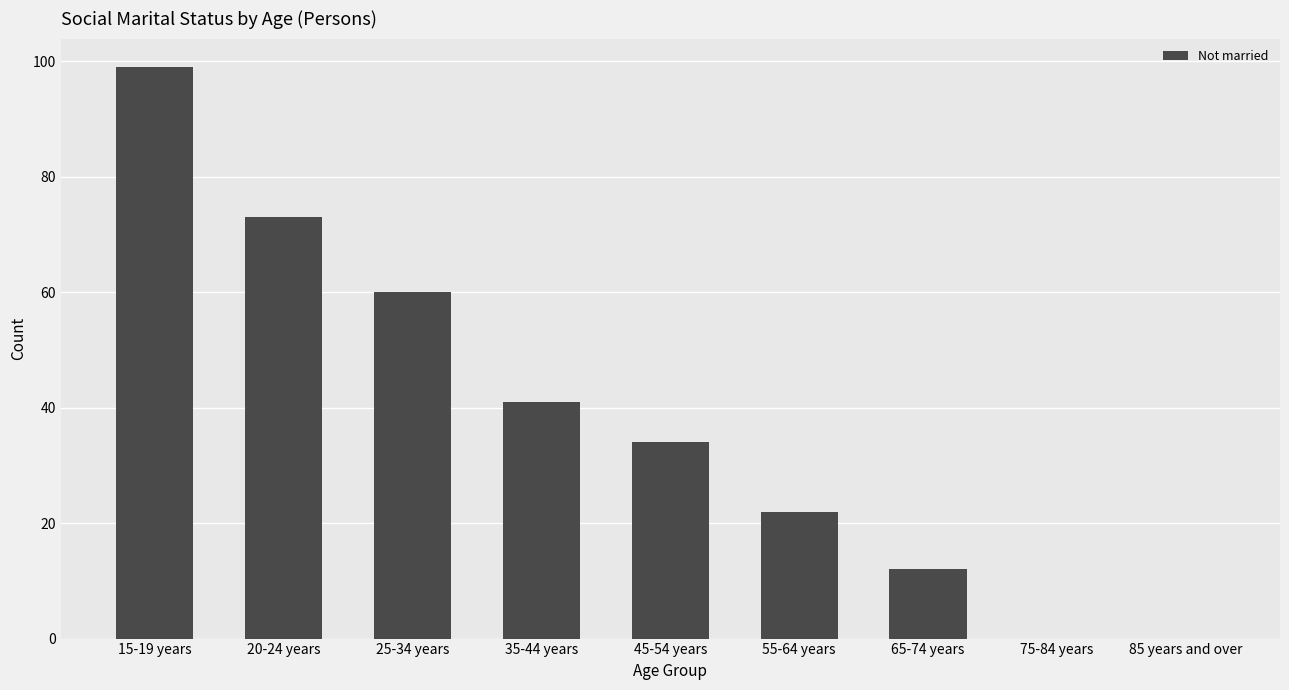

Are the bars horizontal?

No